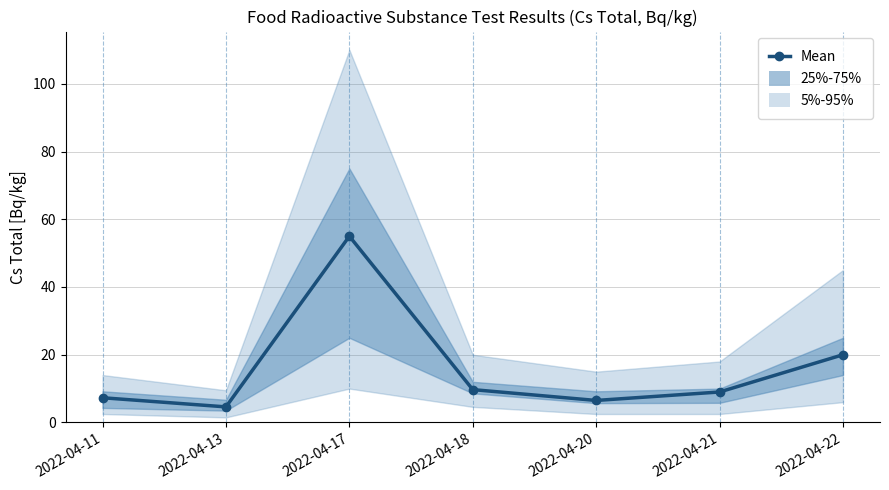

The value at 2022-04-22 is 20.0. True or false?

True